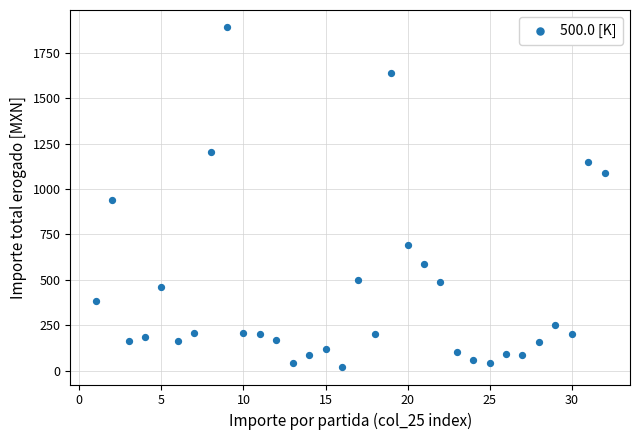

What is the range of X values (max minus min)?

31.0